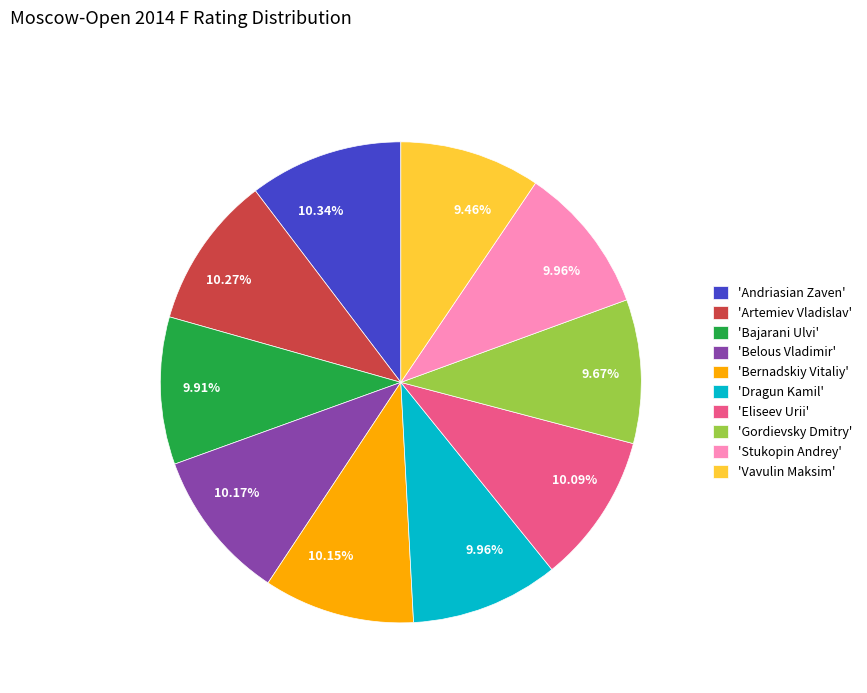

Is there any slice that represents more than half of the pie?

No